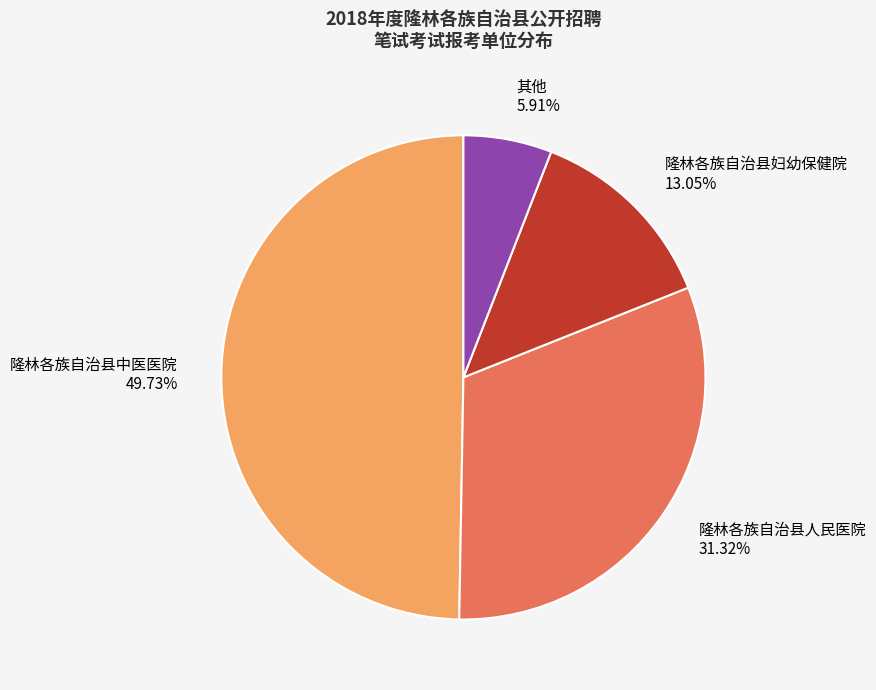

Does 隆林各族自治县妇幼保健院 represent more than half of the total?

No